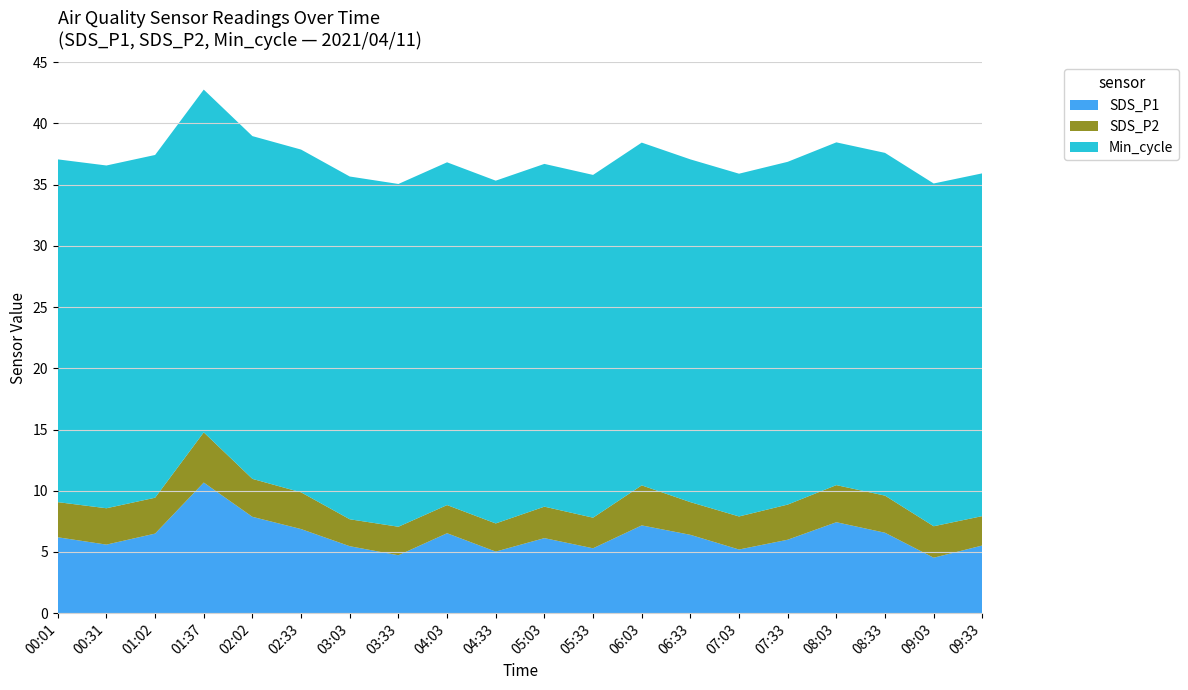

Reading right to left, extract all data points from this chart.

SDS_P1: 5.5	4.5	6.6	7.4	6.0	5.2	6.4	7.2	5.3	6.1	5.0	6.5	4.7	5.5	6.9	7.9	10.7	6.5	5.6	6.2
SDS_P2: 2.4	2.6	3.0	3.0	2.9	2.7	2.7	3.3	2.5	2.6	2.3	2.3	2.3	2.2	3.0	3.1	4.1	2.9	3.0	2.9
Min_cycle: 28.0	28.0	28.0	28.0	28.0	28.0	28.0	28.0	28.0	28.0	28.0	28.0	28.0	28.0	28.0	28.0	28.0	28.0	28.0	28.0